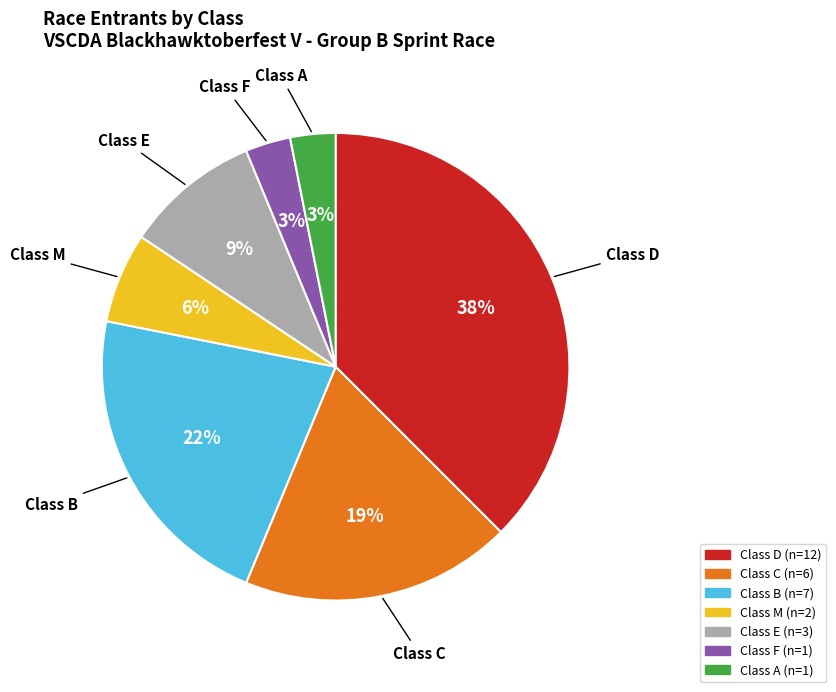

Is it true that Class B is 7% of the pie?

False